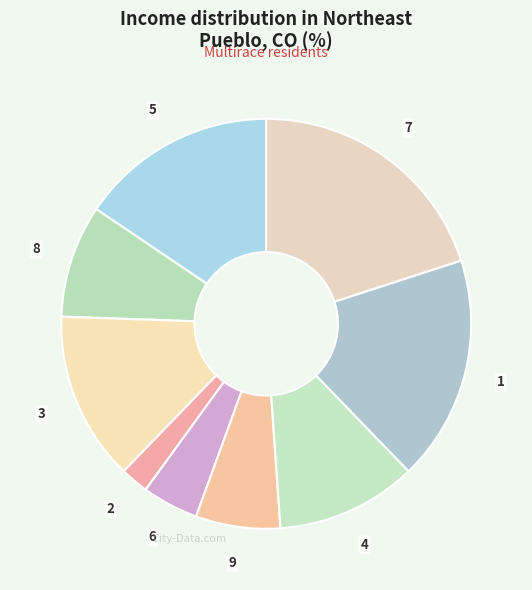

How many segments does this pie chart have?

9